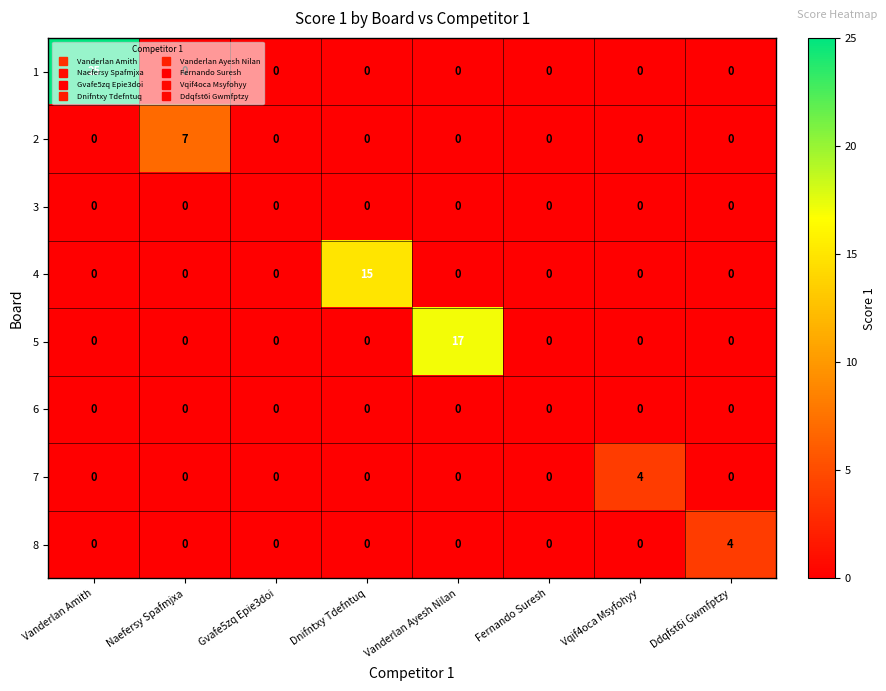

What is the sum of all 8 values?

4